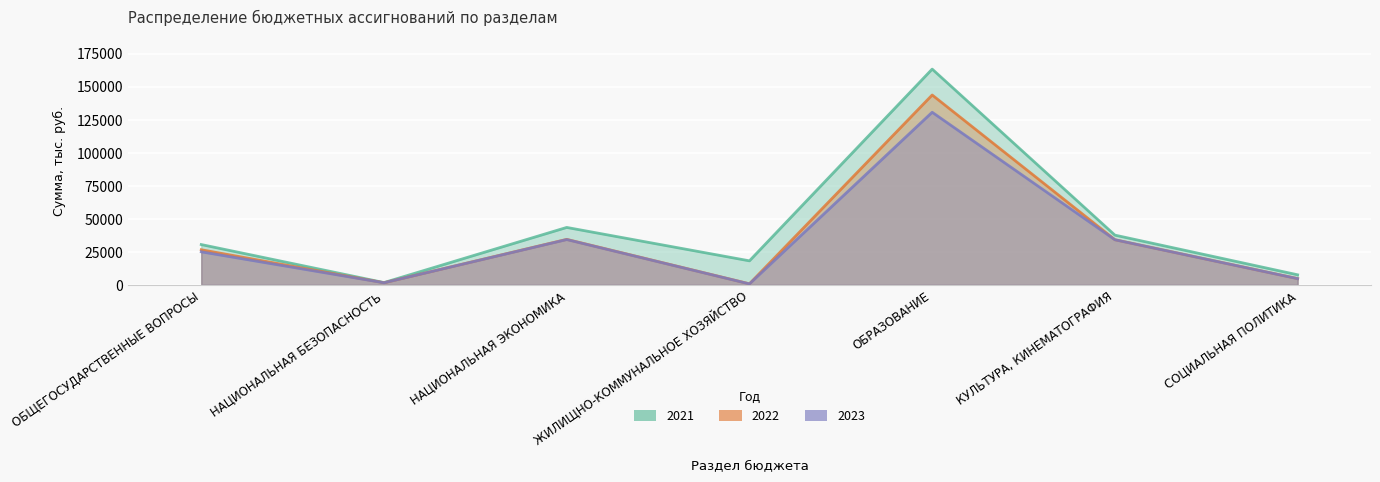

Where does the 2023 series first go above 25025?

ОБЩЕГОСУДАРСТВЕННЫЕ ВОПРОСЫ